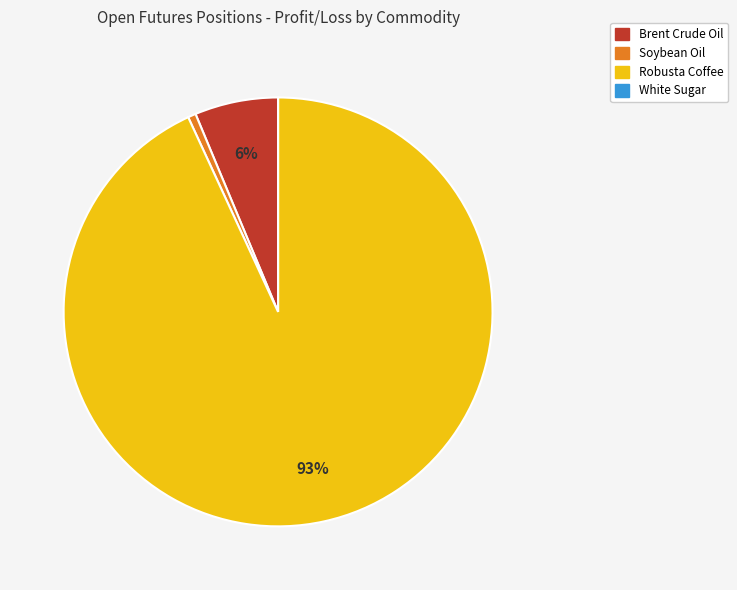

Is Robusta Coffee the majority of the pie?

Yes